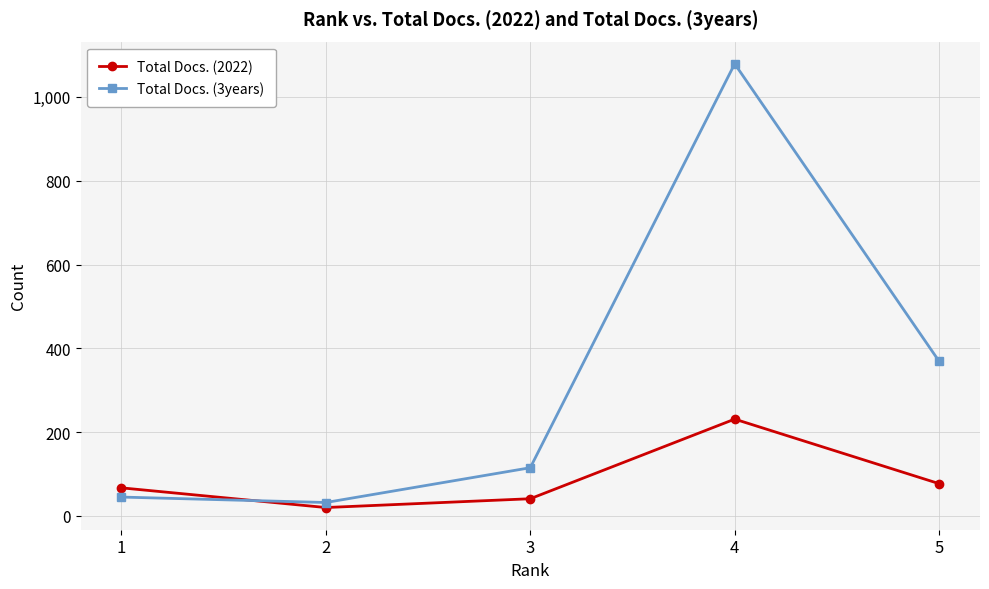

What is the value of the Total Docs. (2022) point at the 3rd from the left?

41